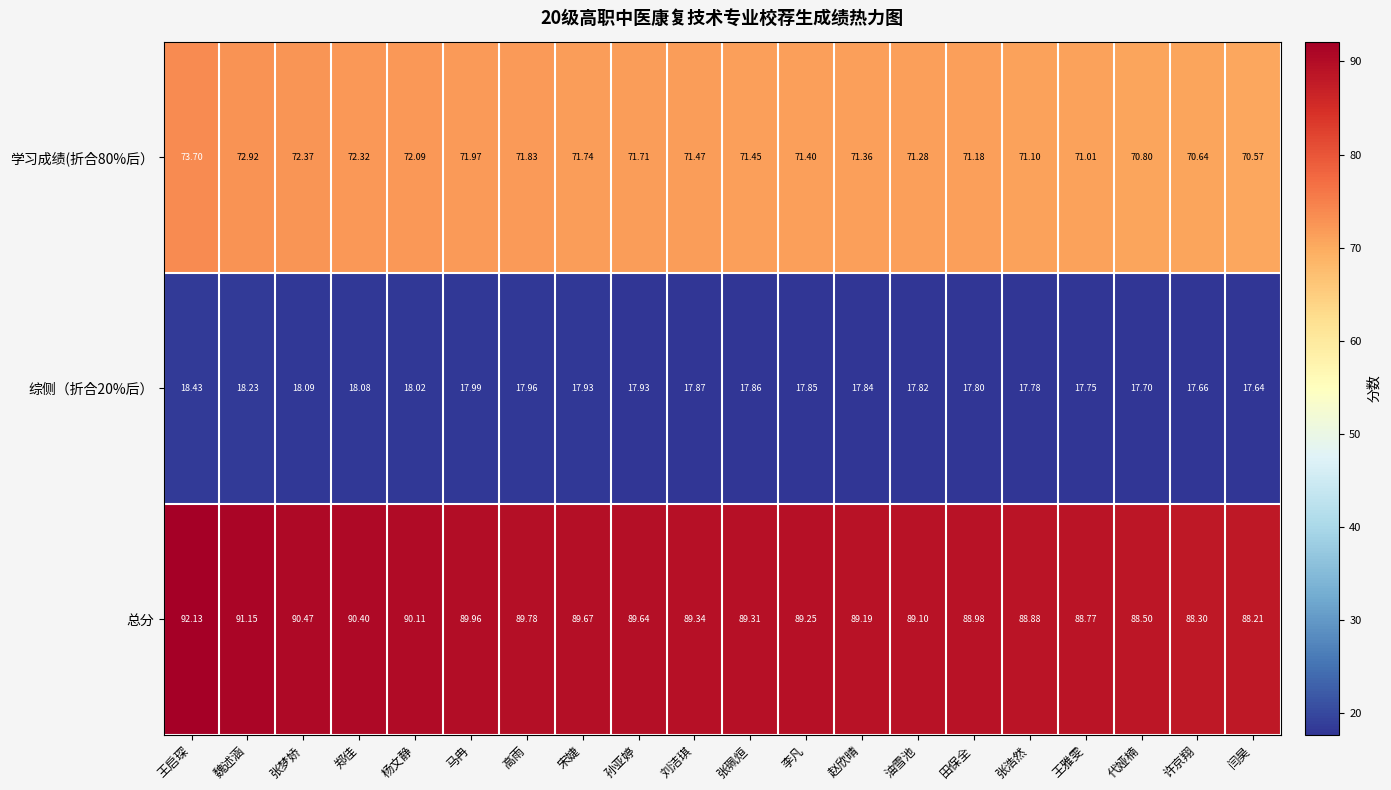

What is the maximum value shown in the chart?

92.1